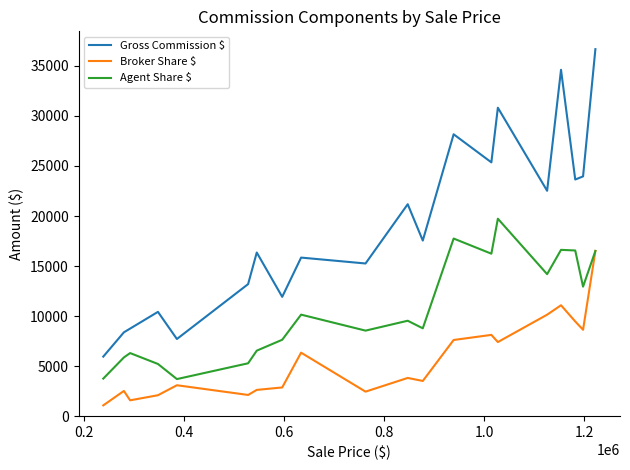

What is the lowest value of the Gross Commission $ series?

5945.3